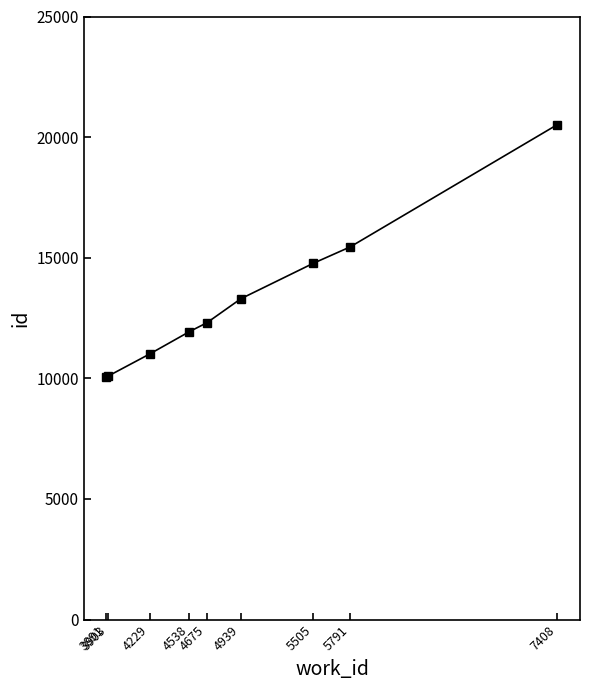

Is it true that the value at 3903 is 6593?

False